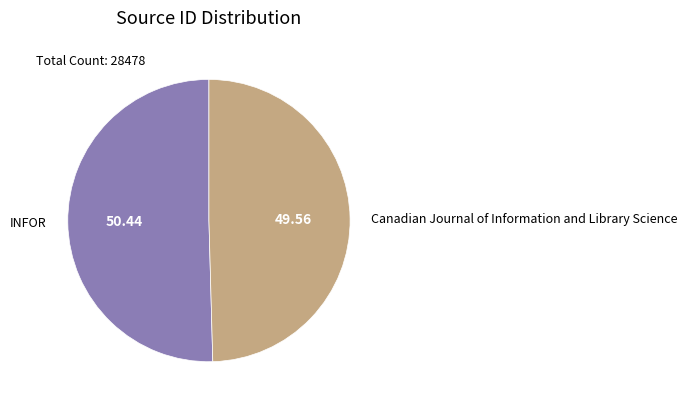

Is the sum of INFOR and Canadian Journal of Information and Library Science greater than half?

Yes